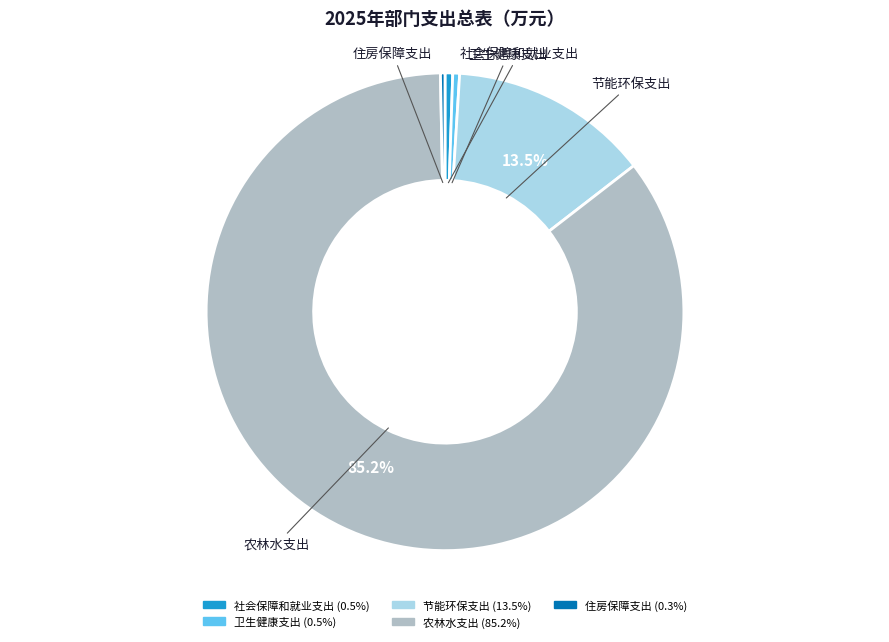

Is there a majority slice in this chart?

Yes